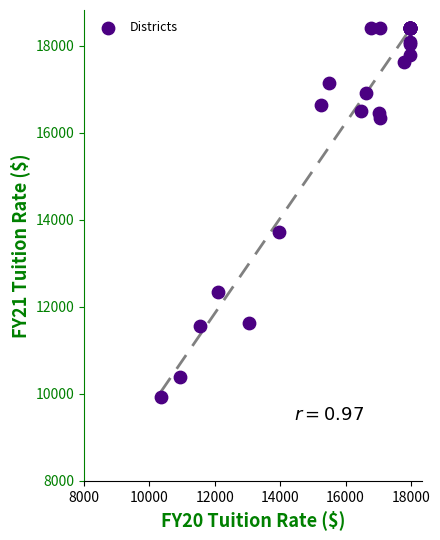

What Y value in the scatter plot is closest to 14164?

13728.6